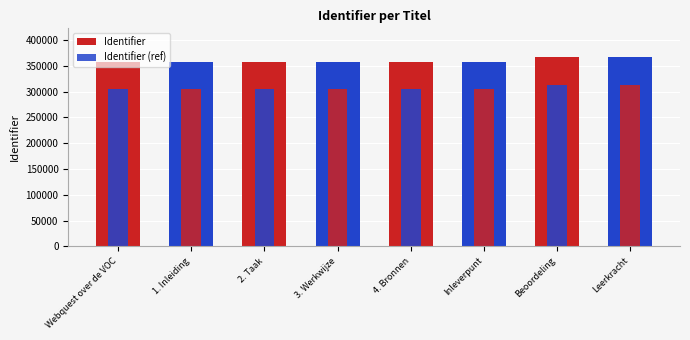

What is the average value of the Identifier (ref) series?

306207.8